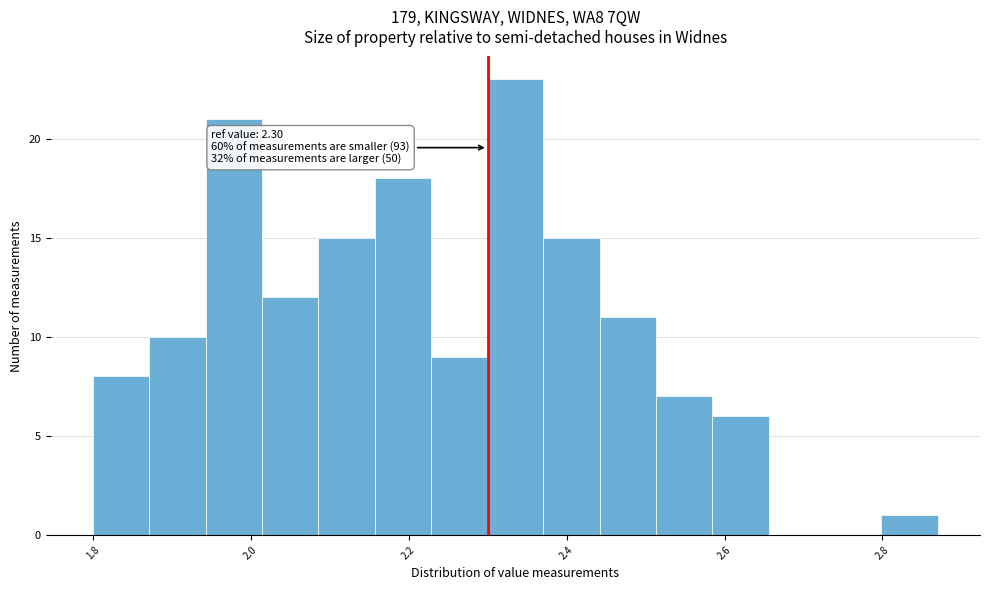

Around what value on the x-axis is the tallest bar? Give the approximate position of its centre, as read against the axis.

2.34